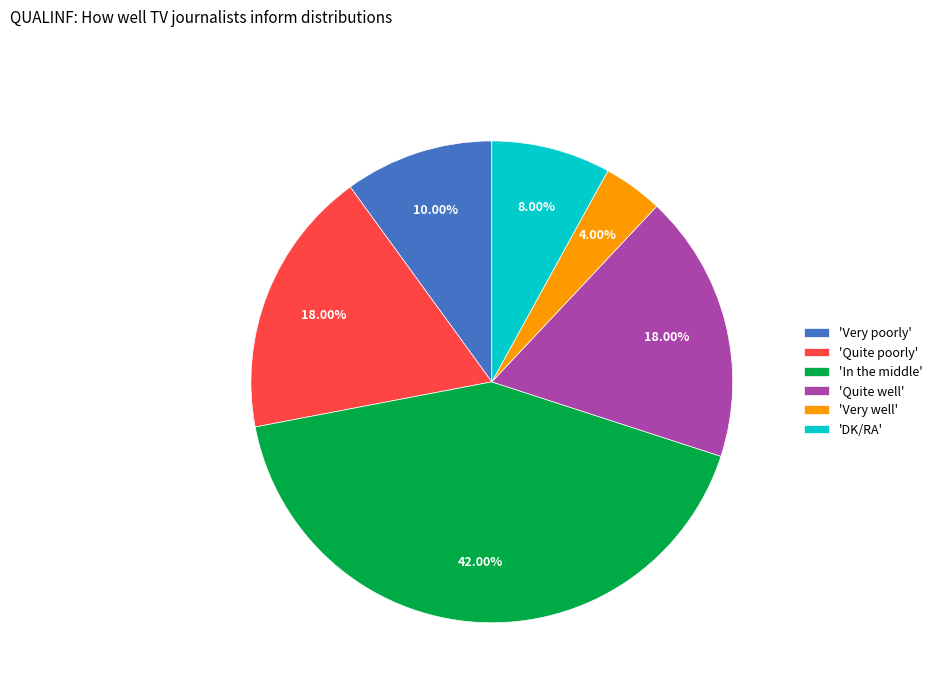

Does any single category account for the majority?

No